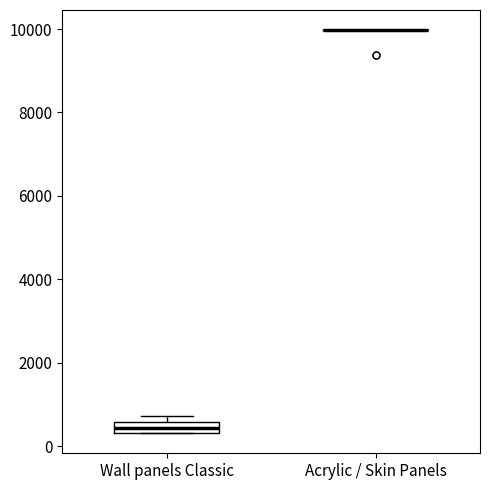

Where is the lower edge of the box for Wall panels Classic on the y-axis? The values are not printed on the chart, so give them approximately, as read against the axis.

400